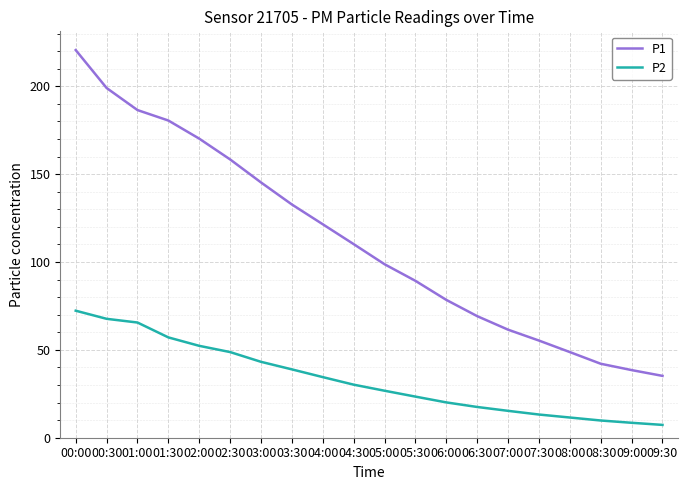

What are all the series names shown in the legend?

P1, P2